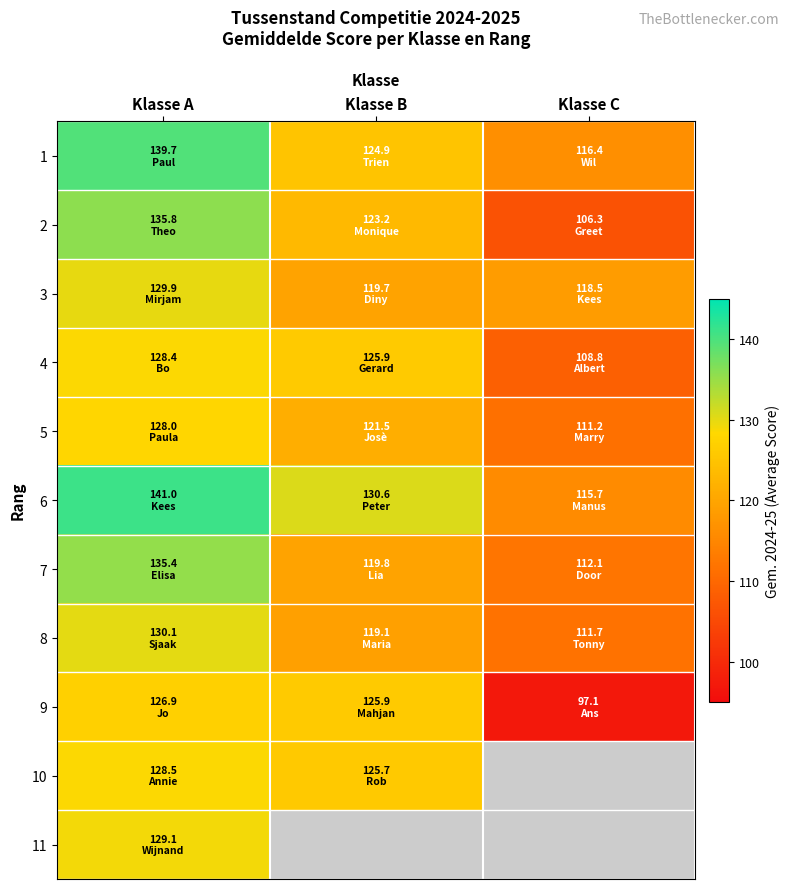

List the labels in order of 6 value, largest first.

Klasse A, Klasse B, Klasse C